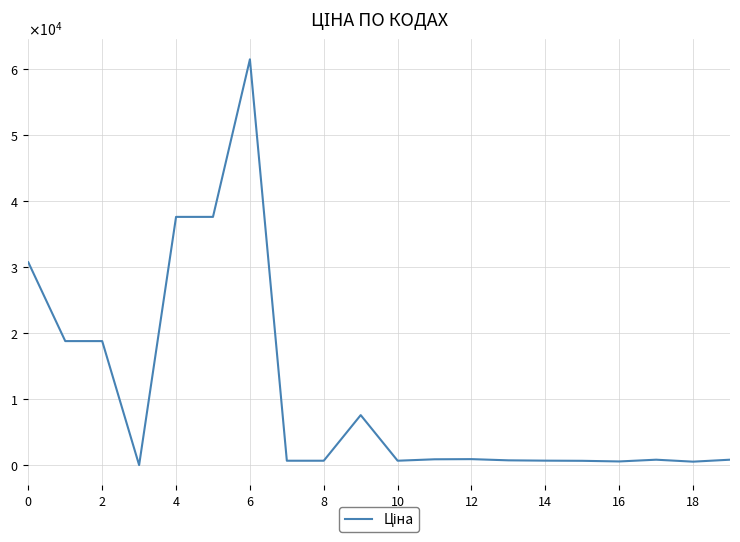

What is the smallest value displayed?

32.0